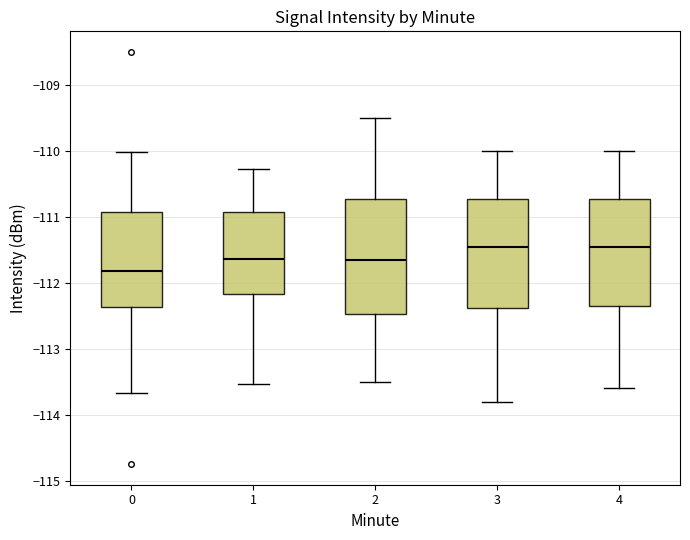

Reading left to right, transcribe this box plot: for each box, give where its median line is, the range the box spans, and where its two whiskers end, as read against the y-axis. The values are not printed on the chart, so give them approximately, as read against the axis.

0: median -111.8, box -112.4 to -110.9, whiskers -113.7 to -110.0
1: median -111.6, box -112.2 to -110.9, whiskers -113.5 to -110.3
2: median -111.6, box -112.5 to -110.7, whiskers -113.5 to -109.5
3: median -111.4, box -112.4 to -110.7, whiskers -113.8 to -110.0
4: median -111.4, box -112.3 to -110.7, whiskers -113.6 to -110.0